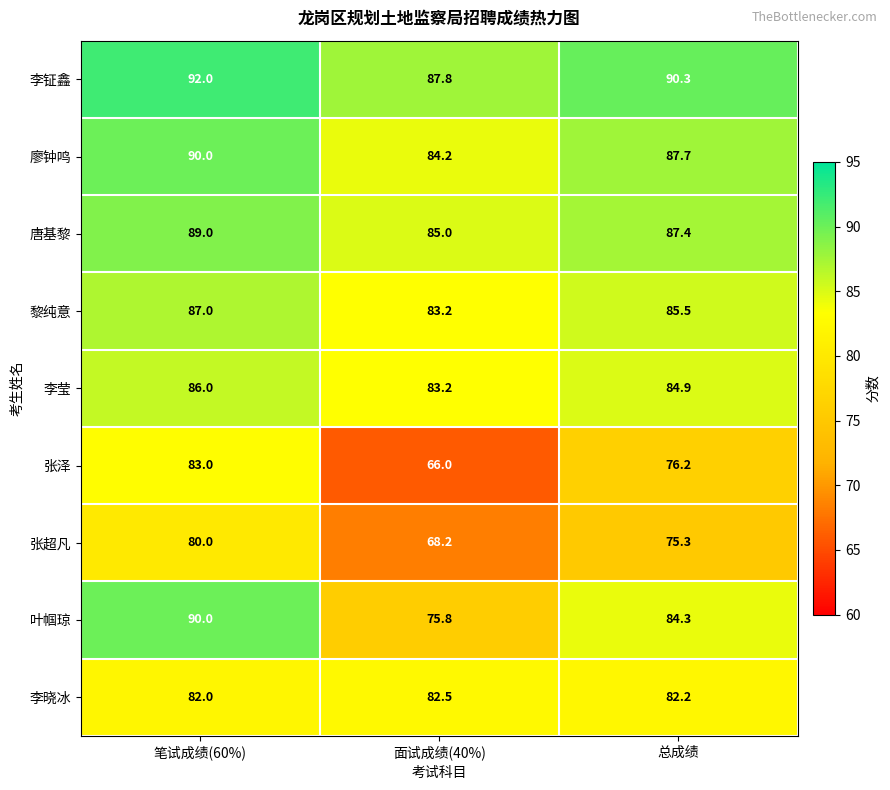

Reading left to right, extract all data points from this chart.

李钲鑫: 笔试成绩(60%)=92.0	面试成绩(40%)=87.8	总成绩=90.3
廖钟鸣: 笔试成绩(60%)=90.0	面试成绩(40%)=84.2	总成绩=87.7
唐基黎: 笔试成绩(60%)=89.0	面试成绩(40%)=85.0	总成绩=87.4
黎纯意: 笔试成绩(60%)=87.0	面试成绩(40%)=83.2	总成绩=85.5
李莹: 笔试成绩(60%)=86.0	面试成绩(40%)=83.2	总成绩=84.9
张泽: 笔试成绩(60%)=83.0	面试成绩(40%)=66.0	总成绩=76.2
张超凡: 笔试成绩(60%)=80.0	面试成绩(40%)=68.2	总成绩=75.3
叶帼琼: 笔试成绩(60%)=90.0	面试成绩(40%)=75.8	总成绩=84.3
李晓冰: 笔试成绩(60%)=82.0	面试成绩(40%)=82.5	总成绩=82.2